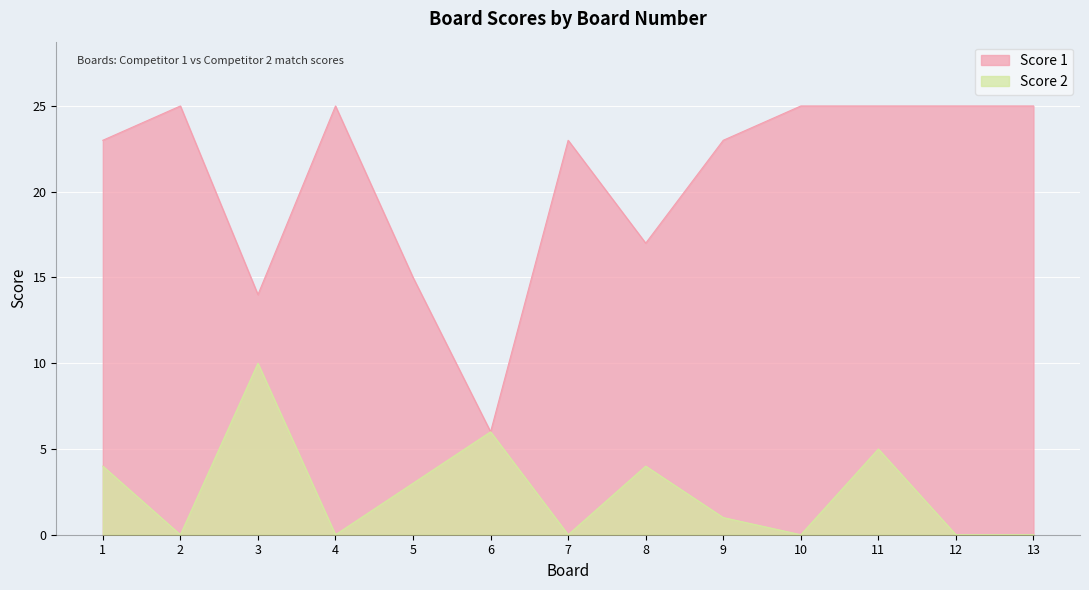

True or false: Score 1 and Score 2 cross at least once.

False